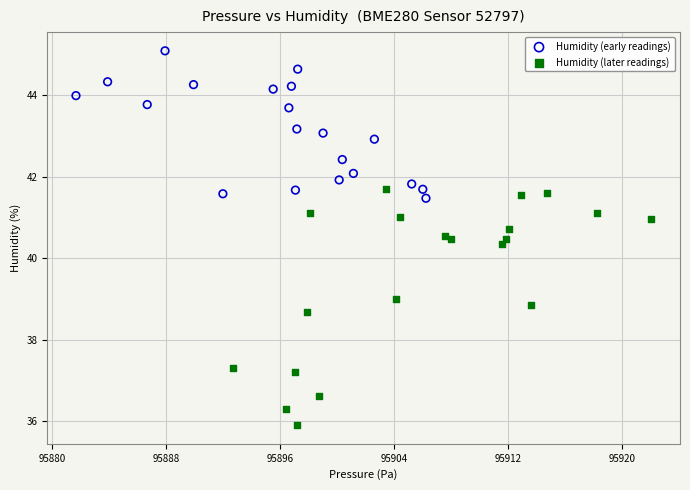

Which series reaches the maximum Y coordinate?

Humidity (early readings)